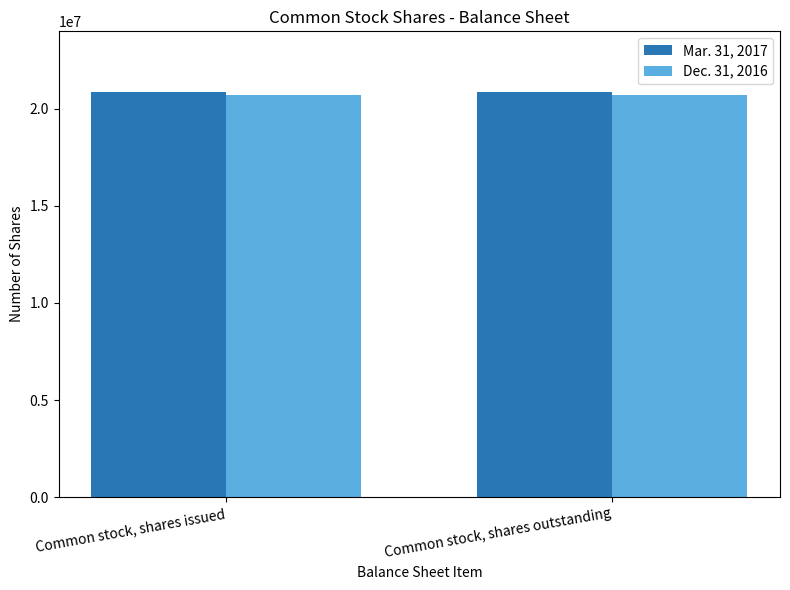

What is the minimum value shown in the chart?

20712166